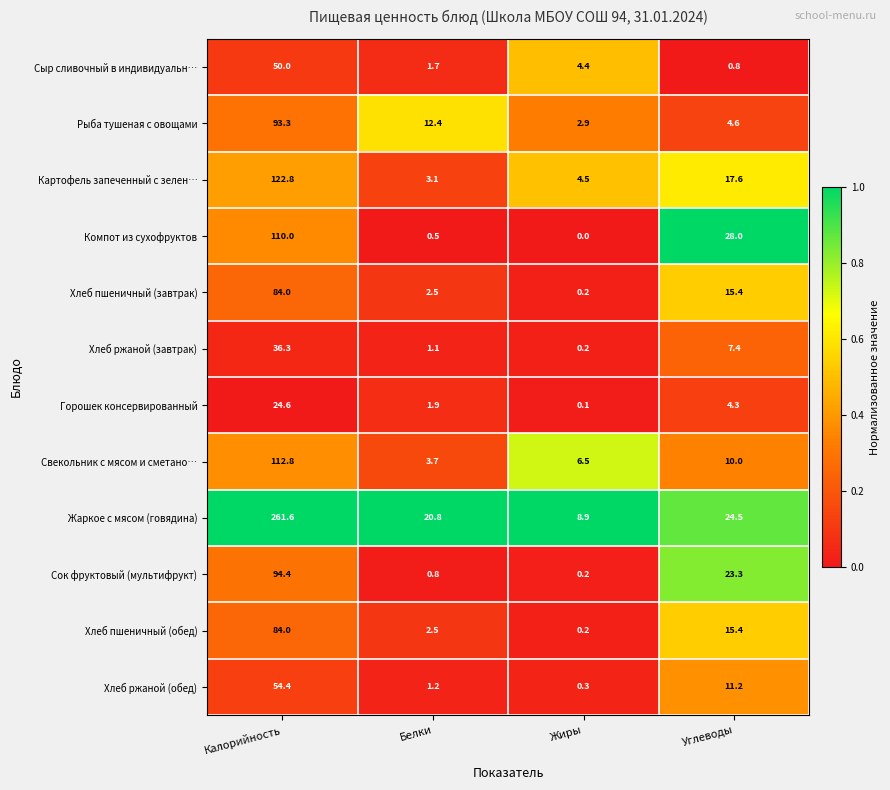

Rank the categories by Рыба тушеная с овощами value from highest to lowest.

Калорийность, Белки, Углеводы, Жиры